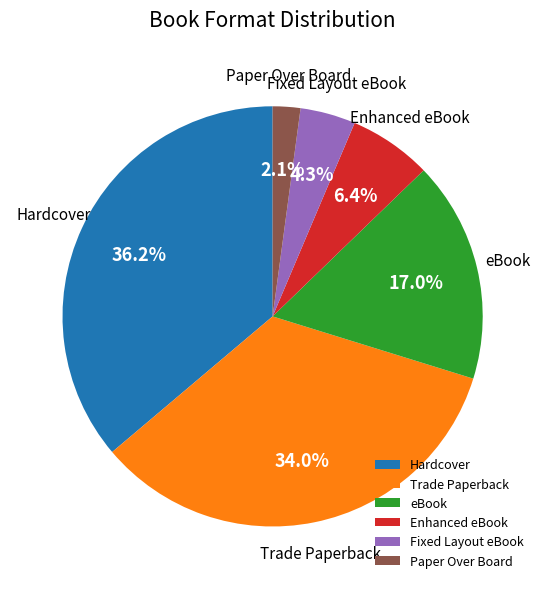

What is the largest slice in the pie chart?

Hardcover